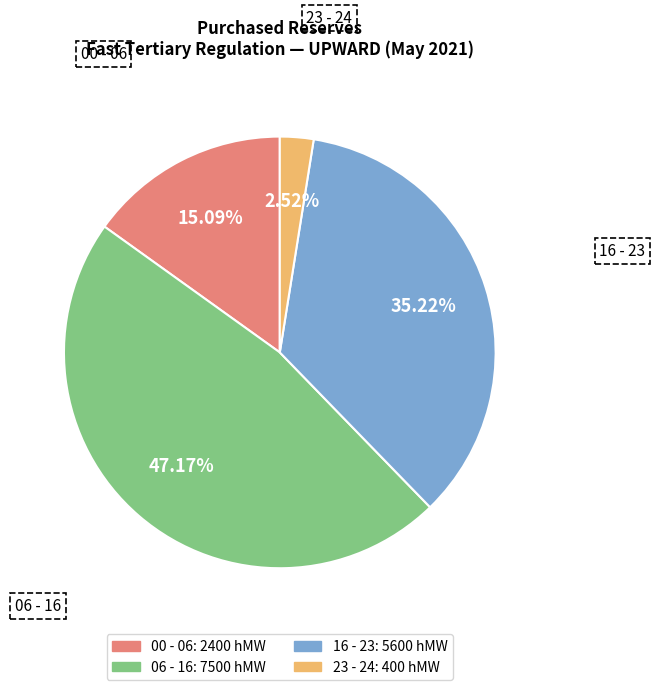

To the nearest percent, what is the difference between the largest and smallest slice percentages?

45%